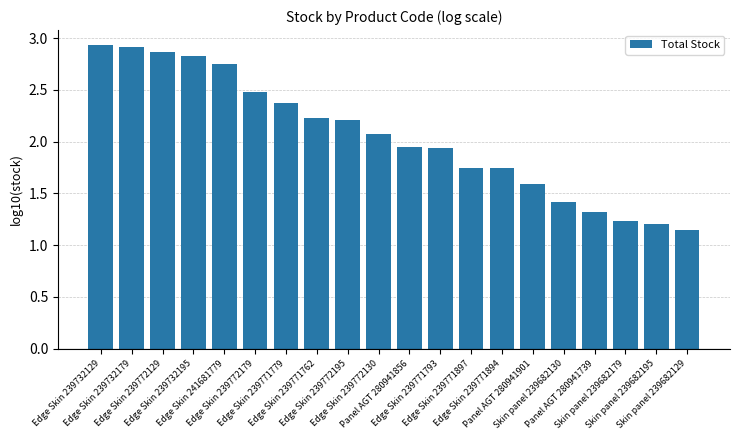

What is the difference between the maximum and minimum values?

1.8